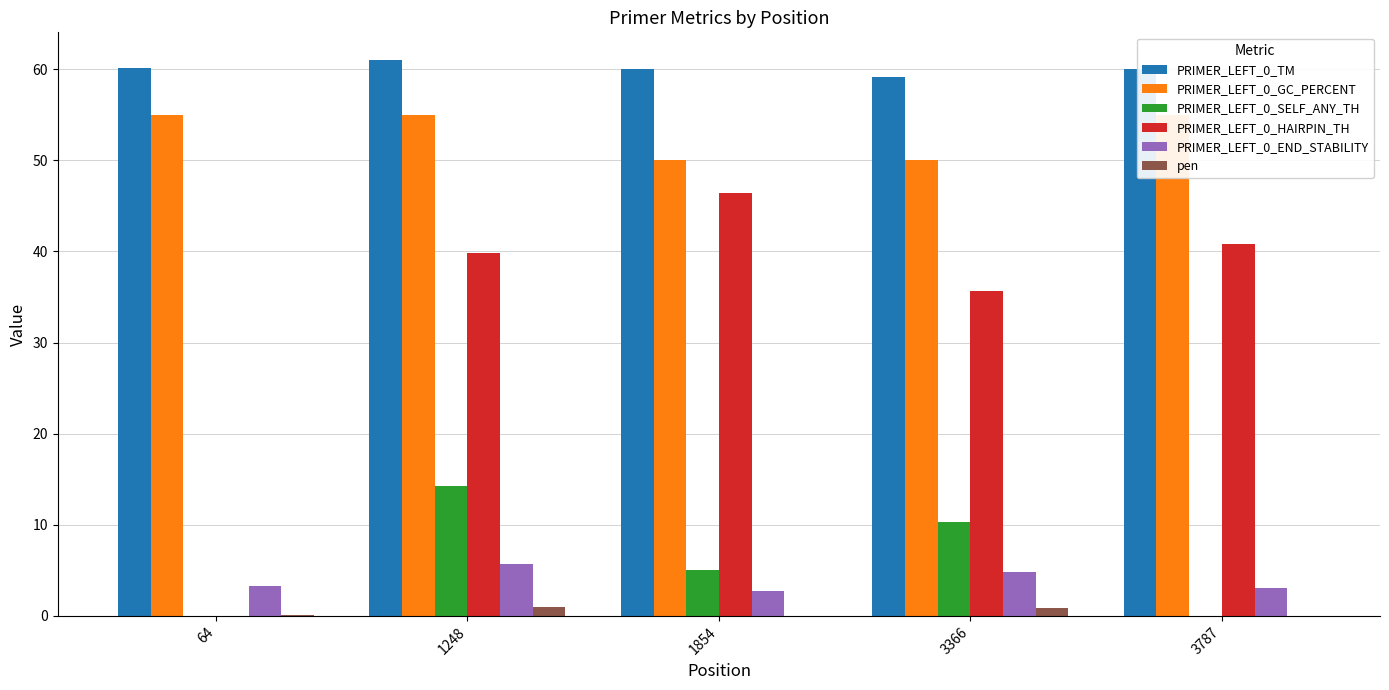

How many data points in PRIMER_LEFT_0_HAIRPIN_TH are less than 39?

2